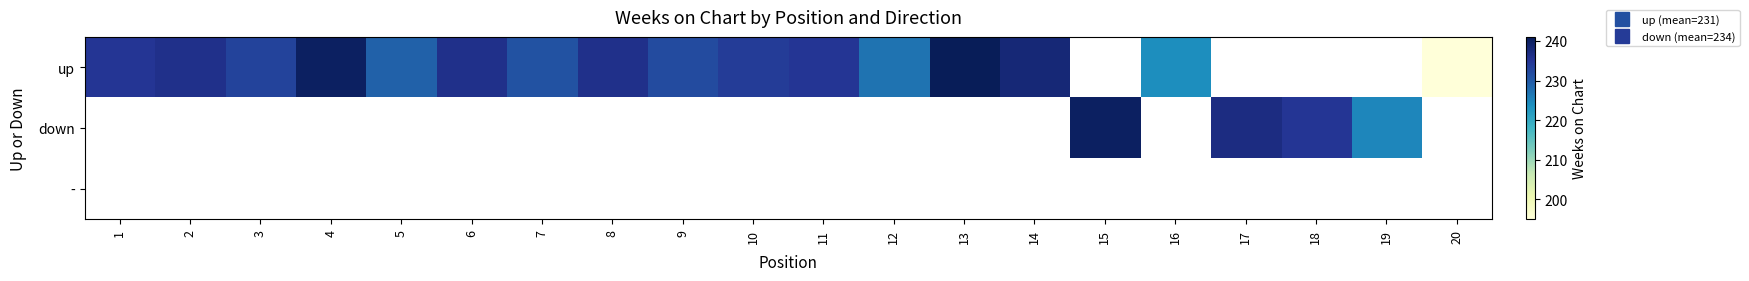

What is the sum of the up values at 14 and 2?

474.0